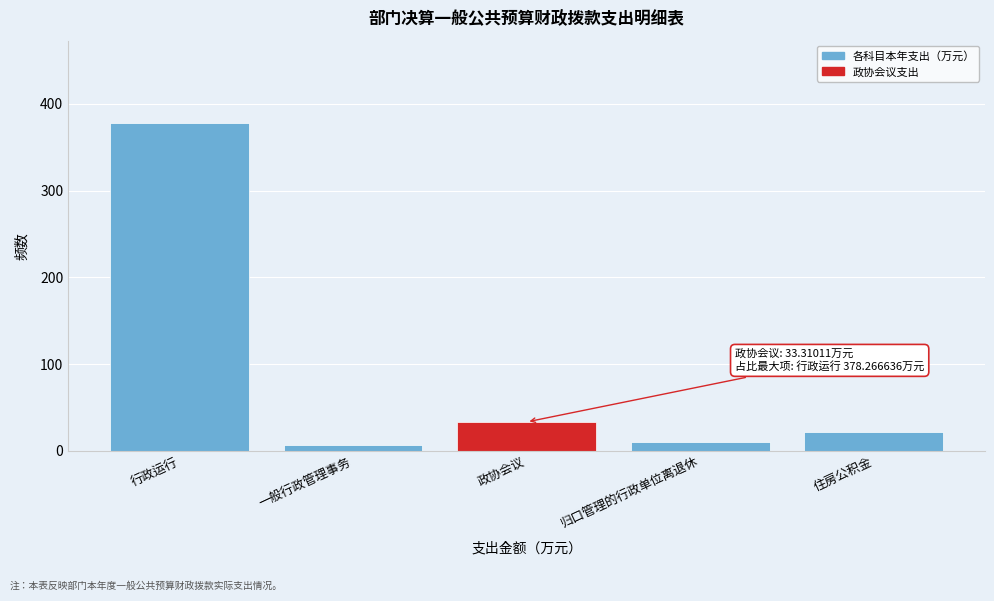

Reading right to left, what are all the values shown in this chart?

住房公积金=22.1	归口管理的行政单位离退休=10.1	政协会议=33.3	一般行政管理事务=7.0	行政运行=378.3